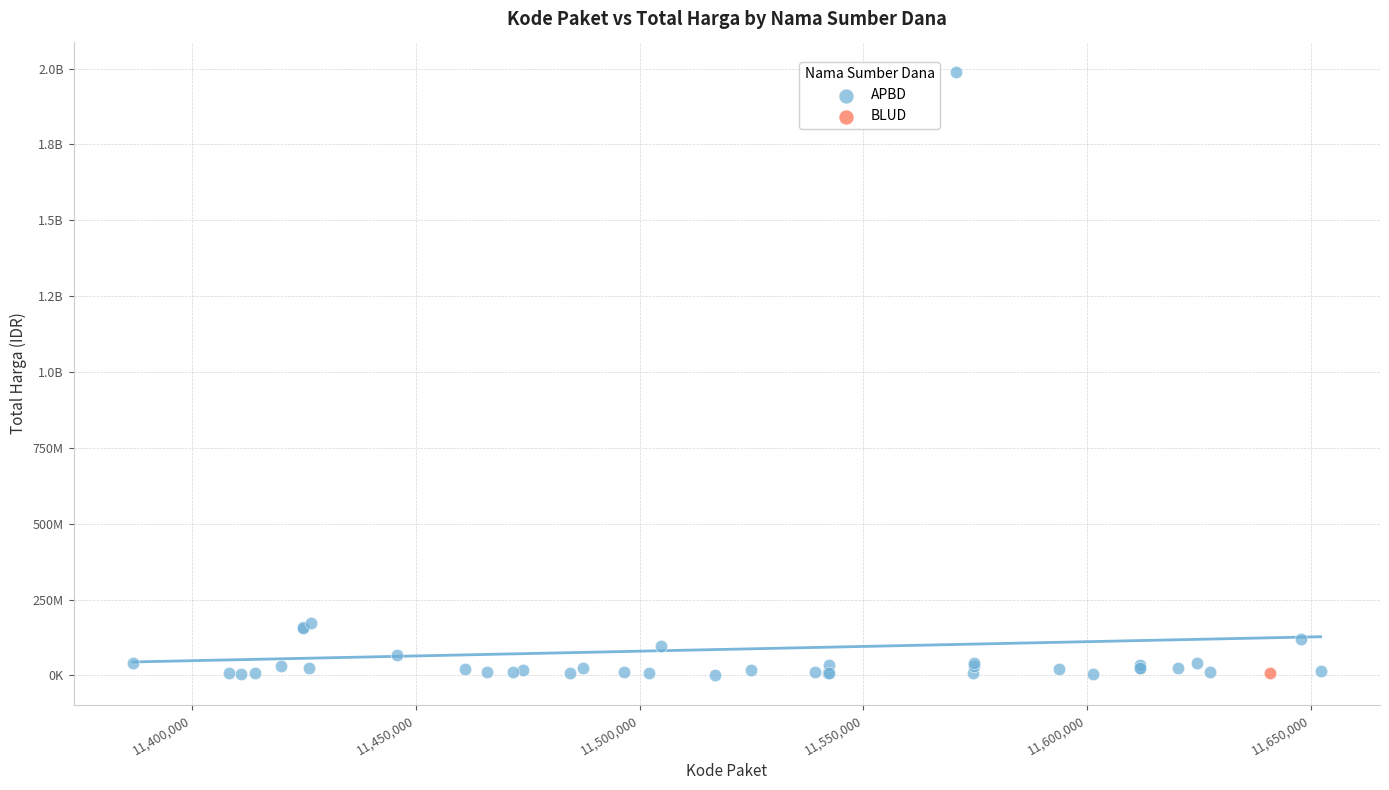

What are all the series names shown in the legend?

APBD, BLUD